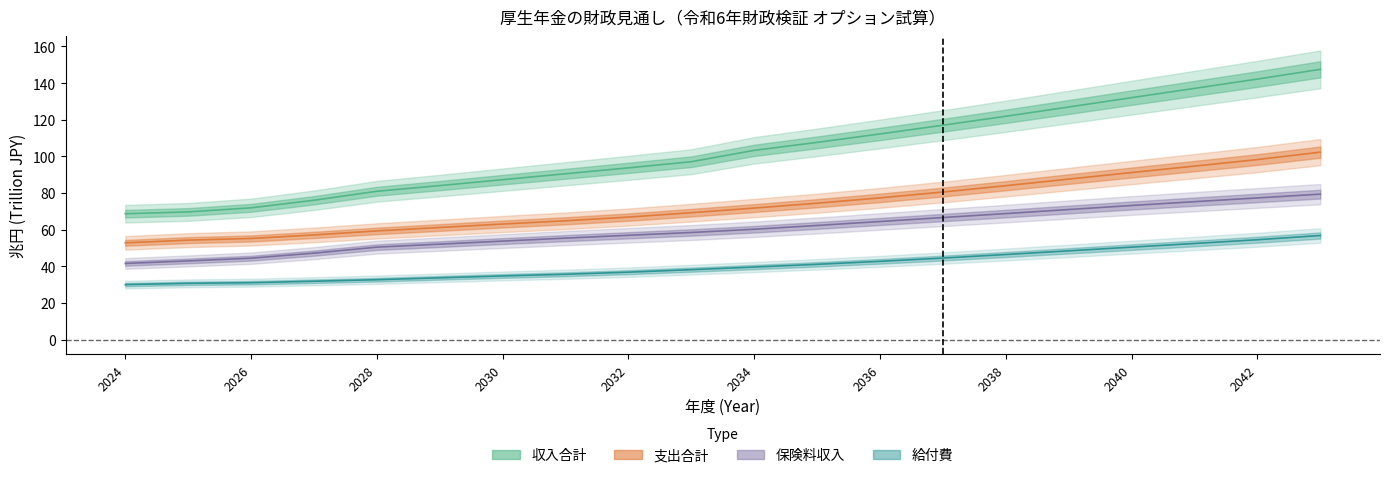

How many values in the 保険料収入 series exceed 60?

10